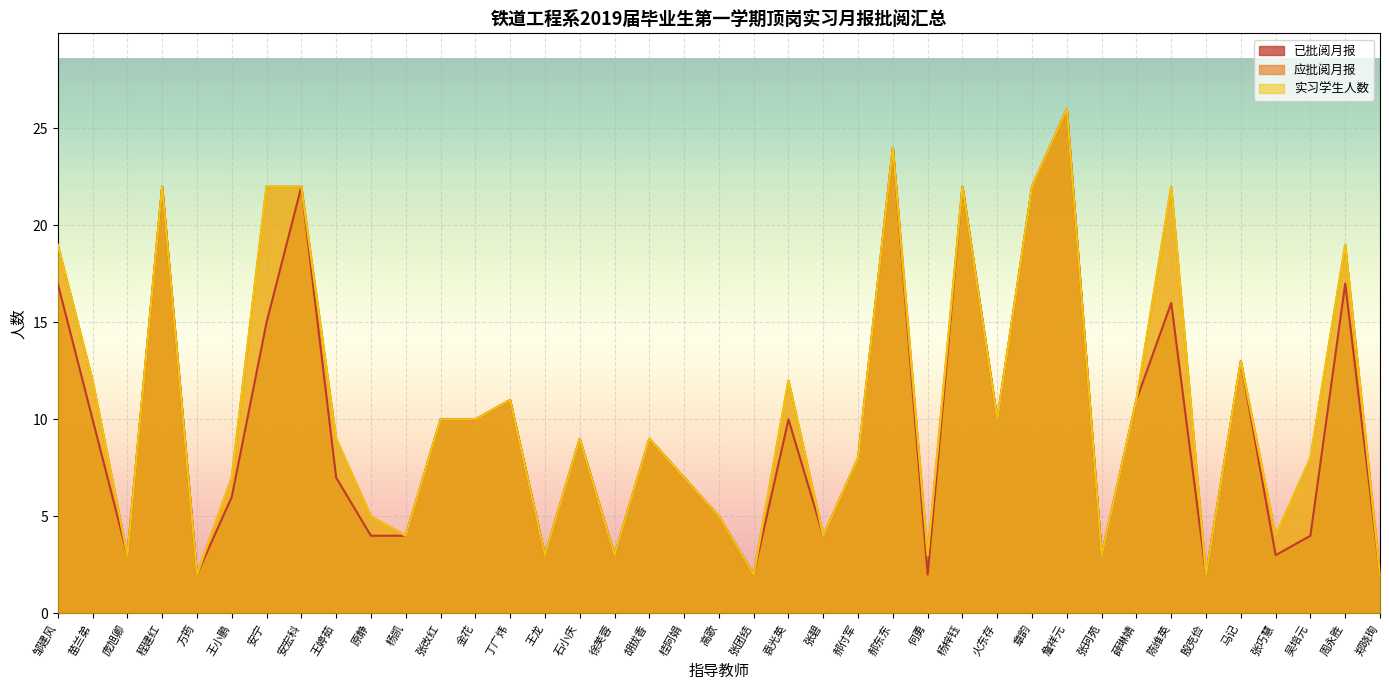

Where is the first local minimum for 应批阅月报?

庞旭卿